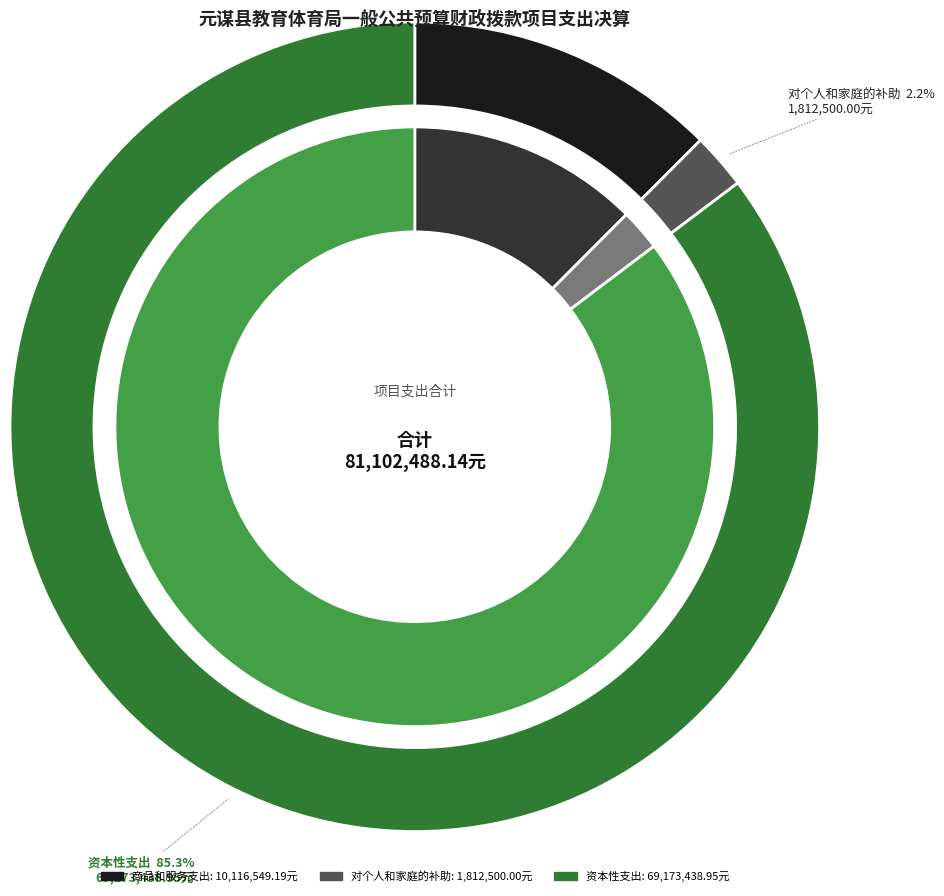

To the nearest percent, what percentage of the pie is 资本性支出?

85%